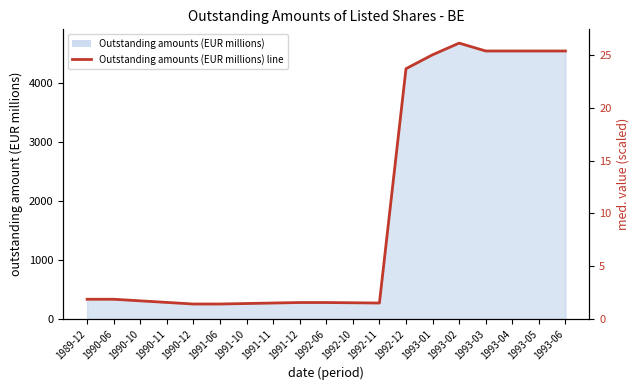

Between 1990-11 and 1992-12, which is larger?

1992-12